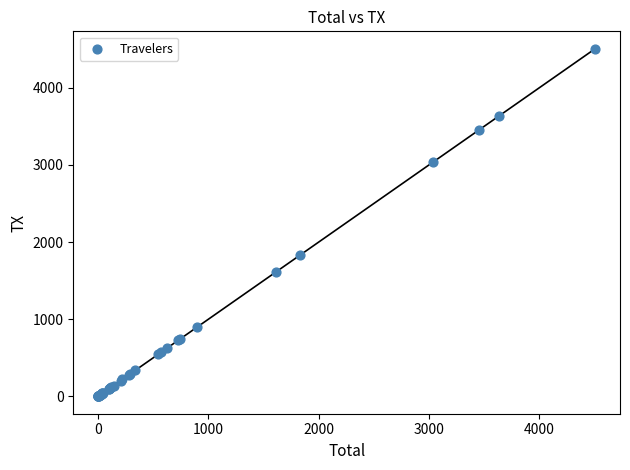

What Y value in the scatter plot is closest to 2253?

1828.2